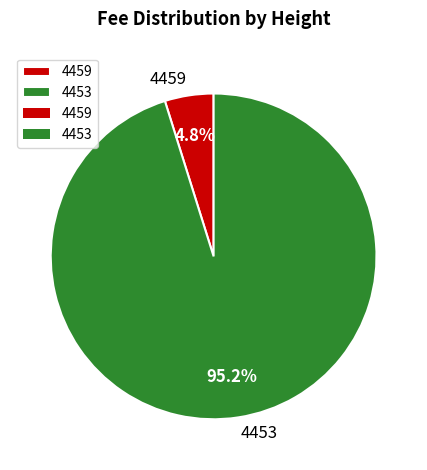

Combined, do 4459 and 4453 account for over 50%?

Yes